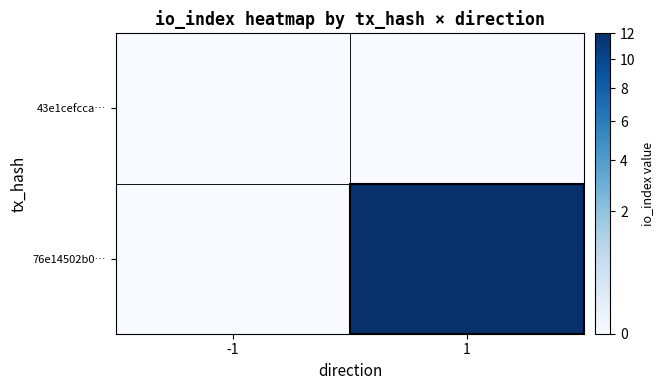

Which has a higher value, 1 or -1?

1